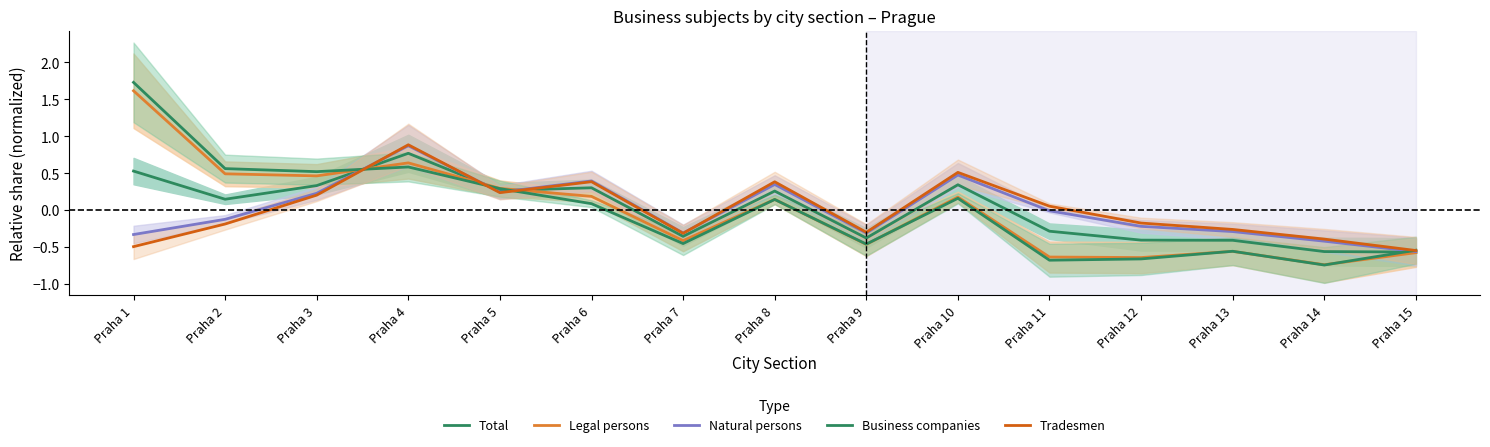

What are all the series names shown in the legend?

Total, Legal persons, Natural persons, Business companies, Tradesmen